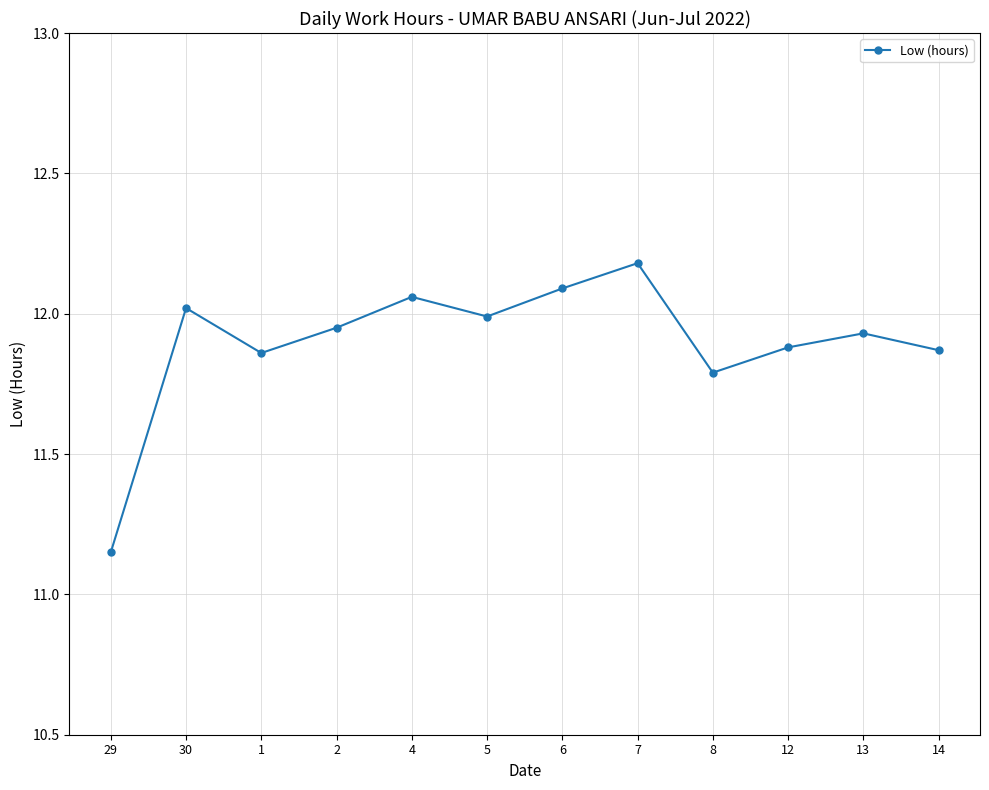

What is the value of the 8th point from the left?

12.2